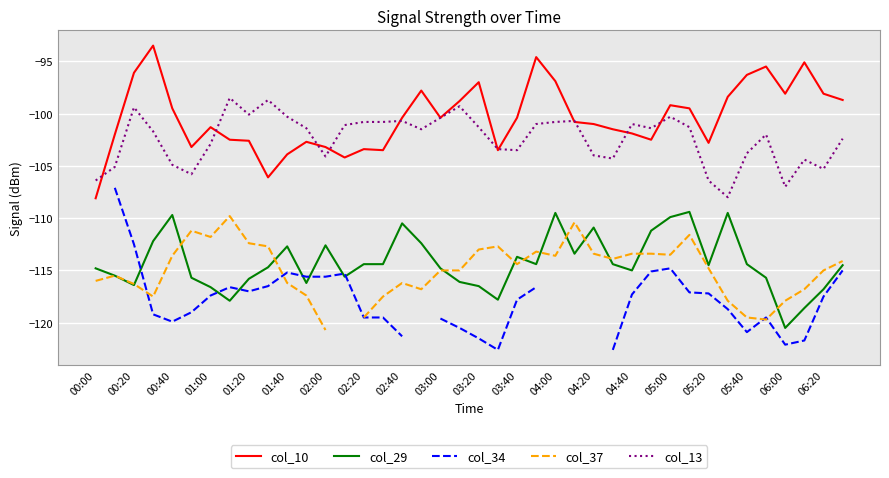

What is the sum of all col_10 values?

-4015.0